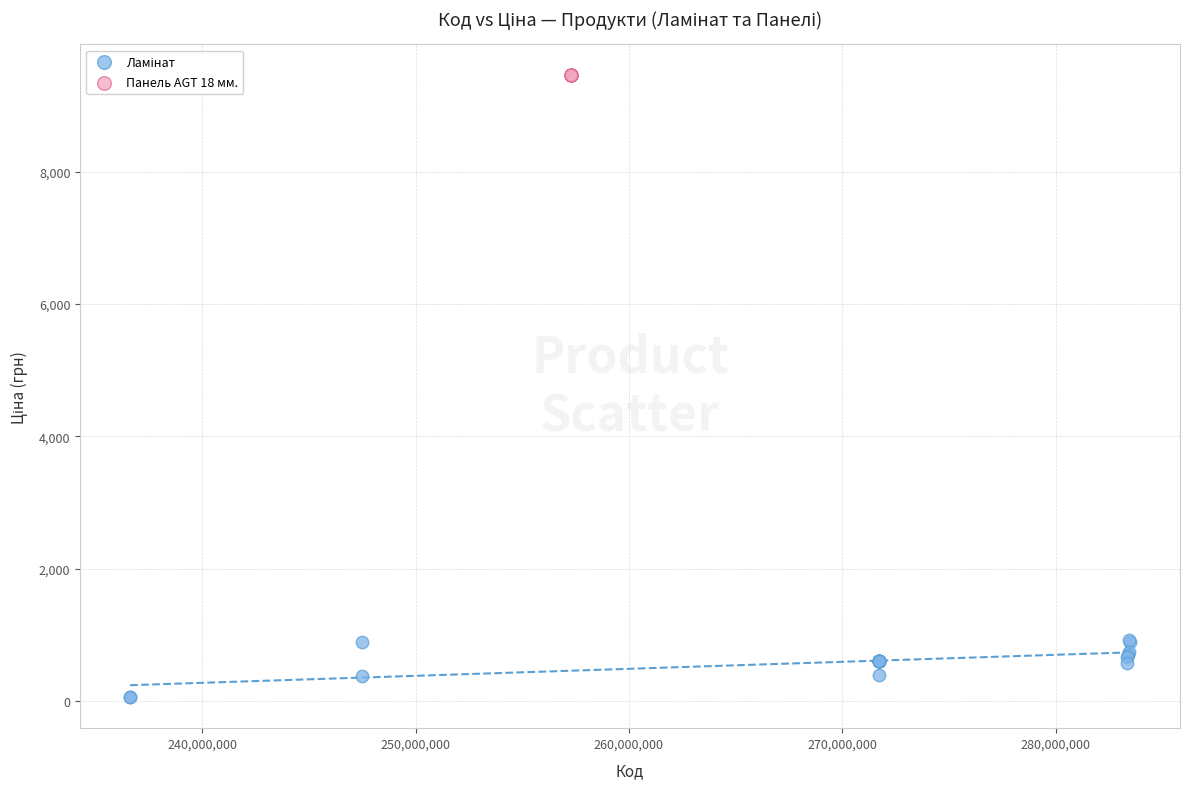

Which series reaches the maximum Y coordinate?

Панель AGT 18 мм.